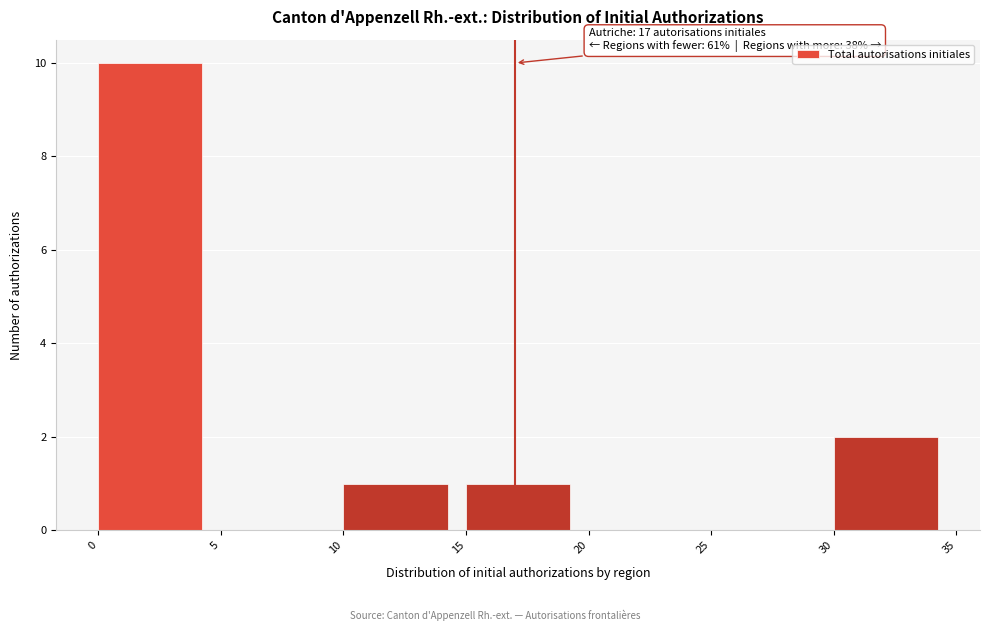

Which range on the x-axis has the tallest bar?

0 to 5